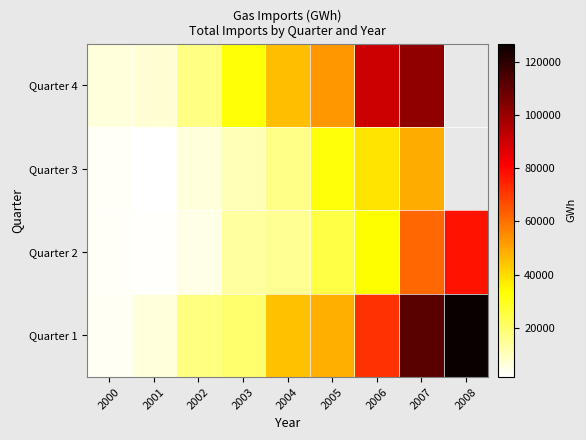

Is it true that Quarter 2 equals 77617.0 at 2008?

True